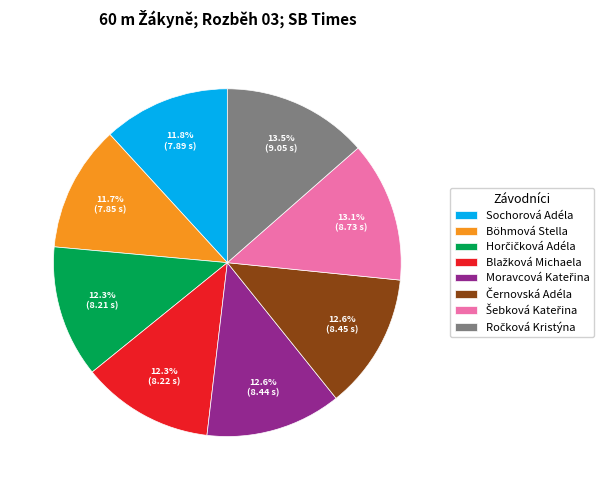

What portion of the pie excludes Böhmová Stella?

88.3%